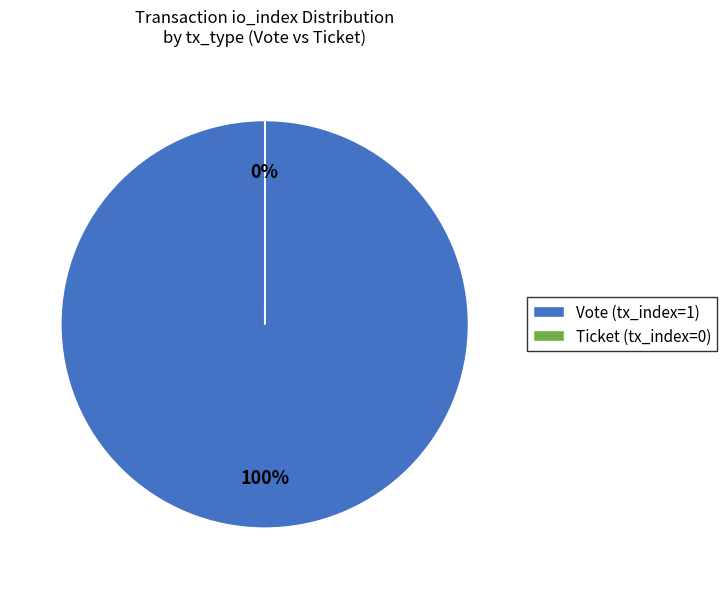

Which category has the biggest portion of the pie?

Vote (tx_index=1)